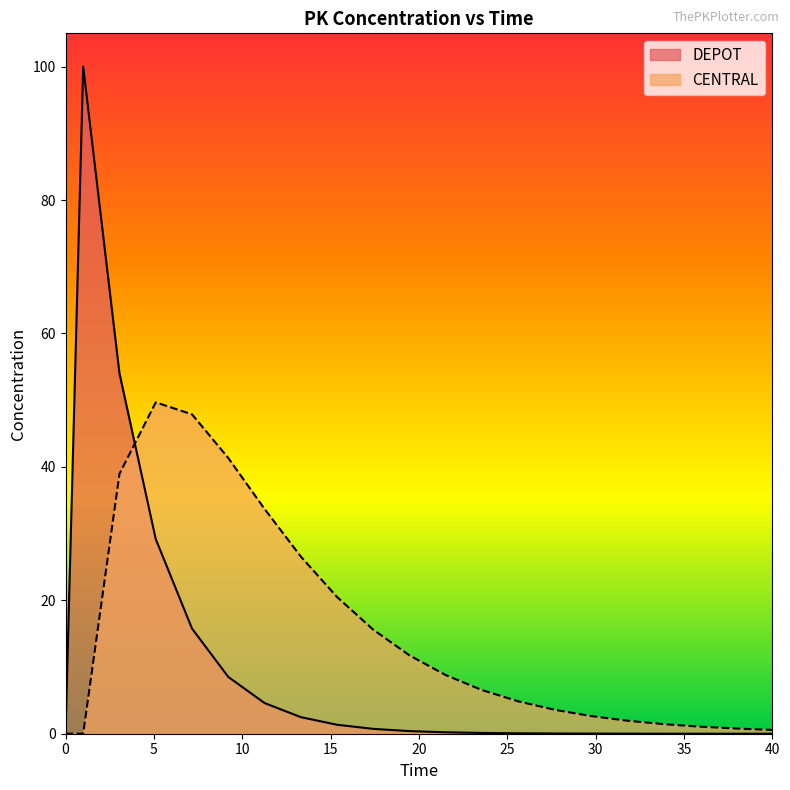

What is the maximum value for CENTRAL?

49.7